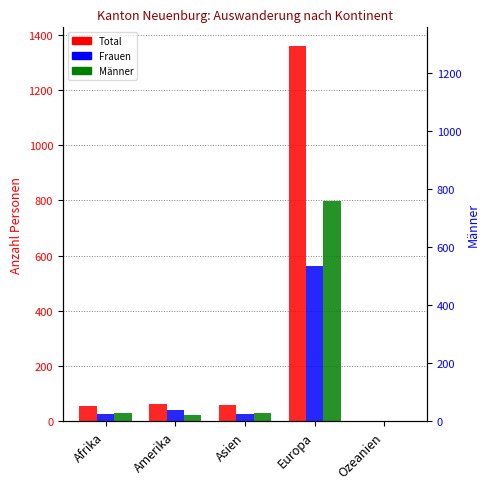

What is the sum of all Männer values?

881